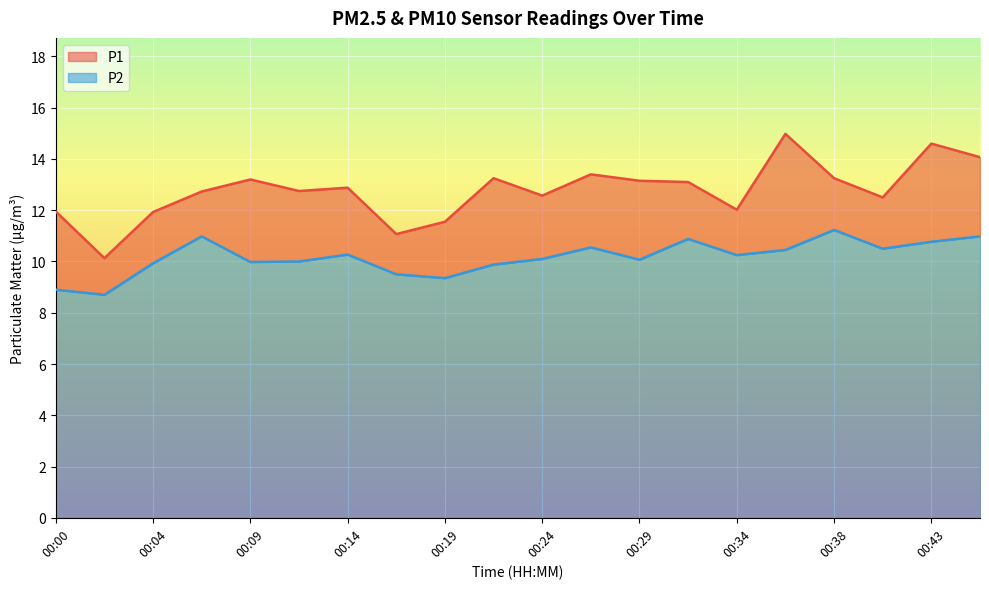

How many interior local valleys does the P2 series have?

6